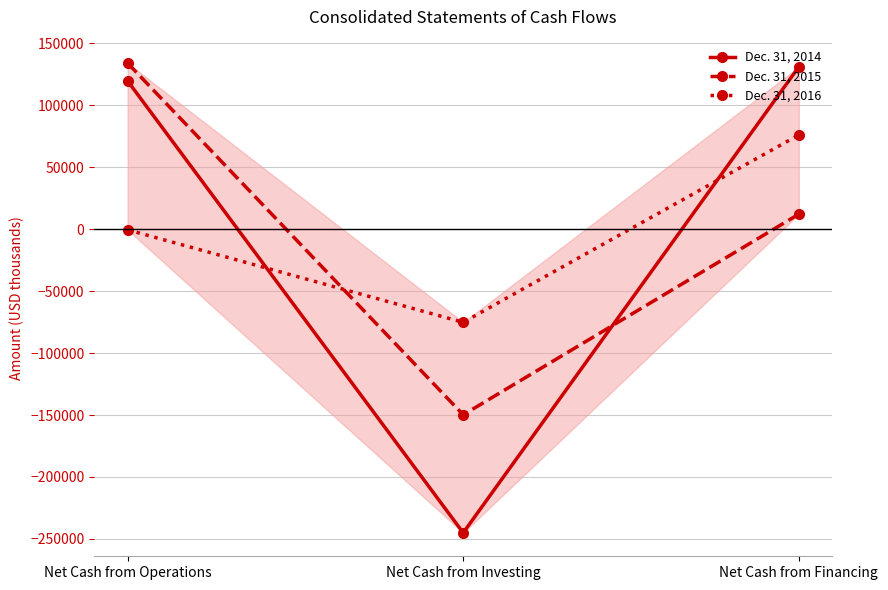

Reading left to right, list all the values displayed in this chart.

Dec. 31, 2014: 119519	-245050	130867
Dec. 31, 2015: 133918	-149833	12052
Dec. 31, 2016: -564	-75218	75971